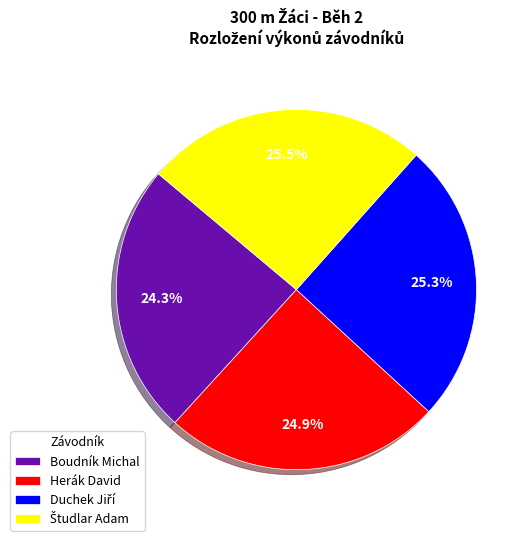

Which has a higher value, Herák David or Boudník Michal?

Herák David